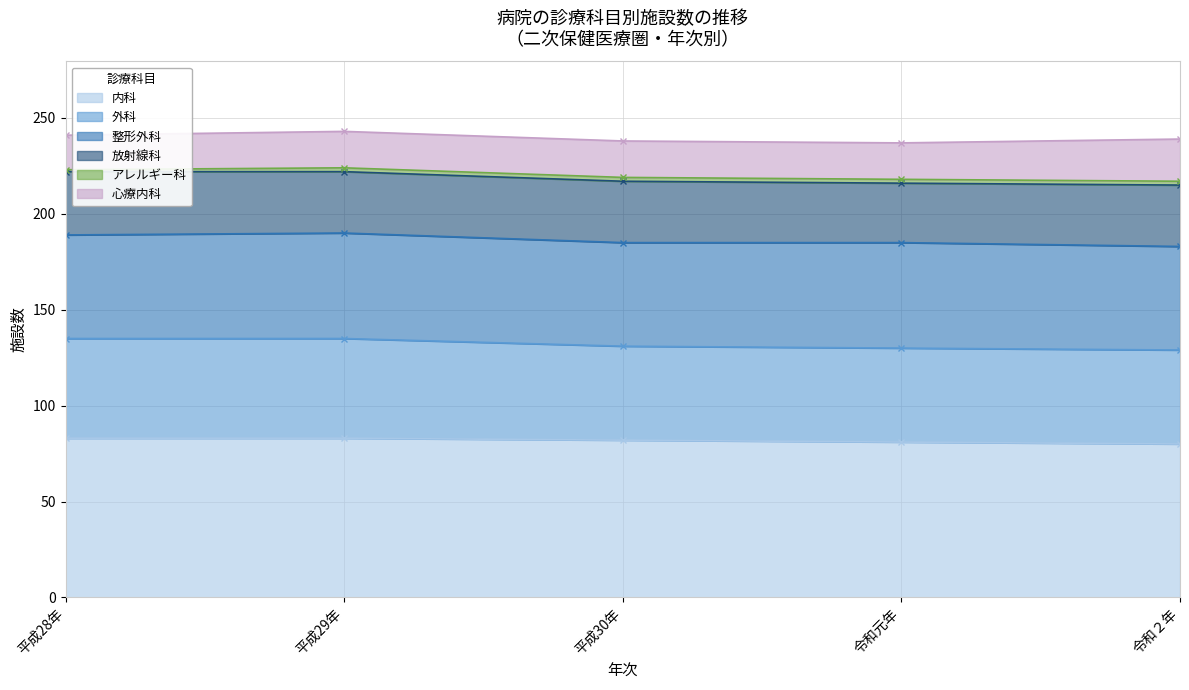

What is the smallest value displayed?

1